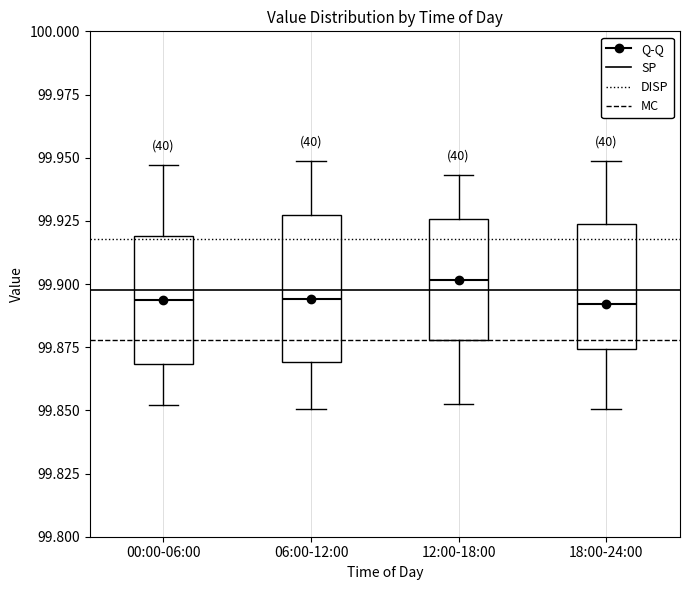

Where does the upper whisker of the box for 06:00-12:00 end on the y-axis? The values are not printed on the chart, so give them approximately, as read against the axis.

99.950